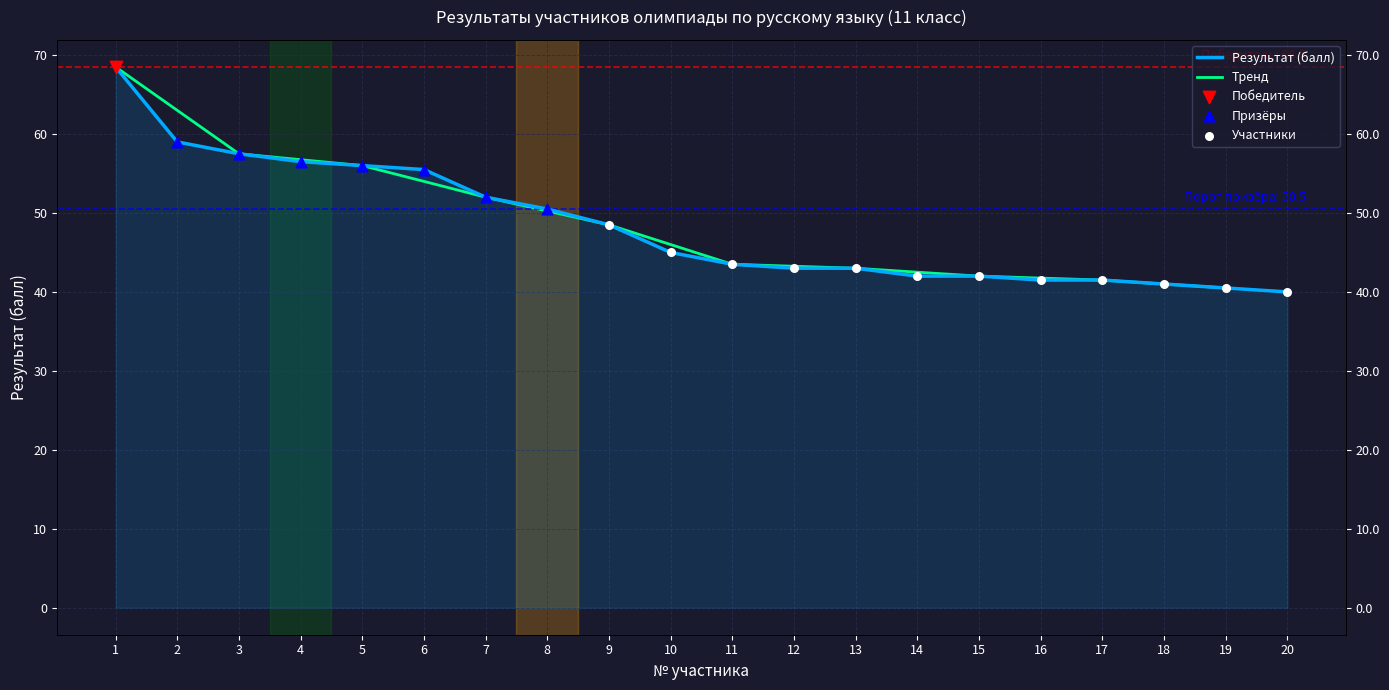

What is the ratio of the value at 19 to the value at 15?

1.0